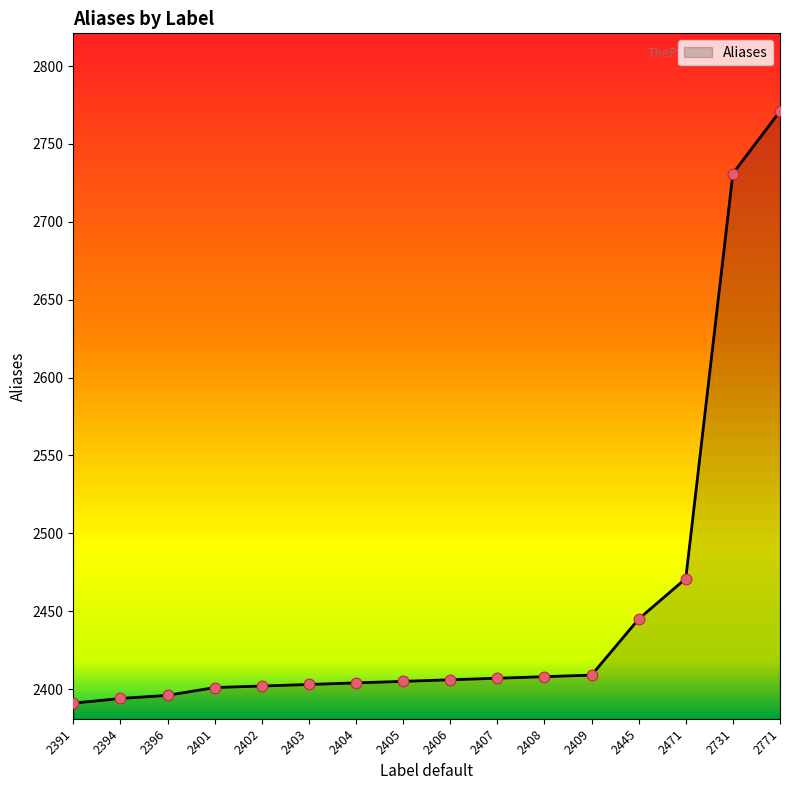

Between 2408 and 2771, which is larger?

2771